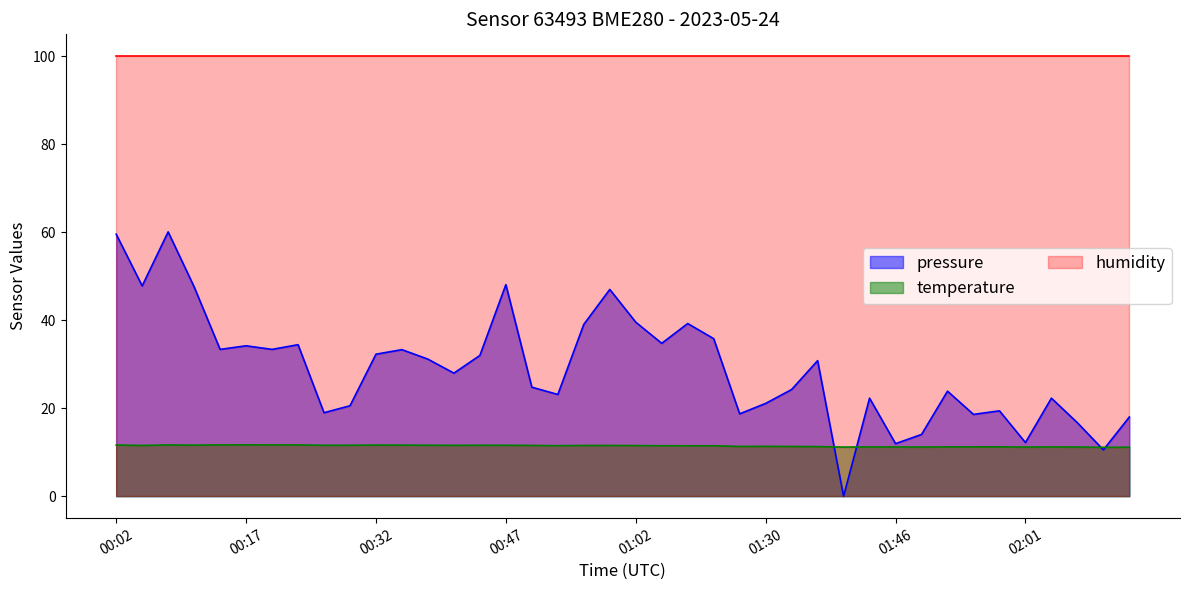

At how many categories does at least one series exceed 22?

40